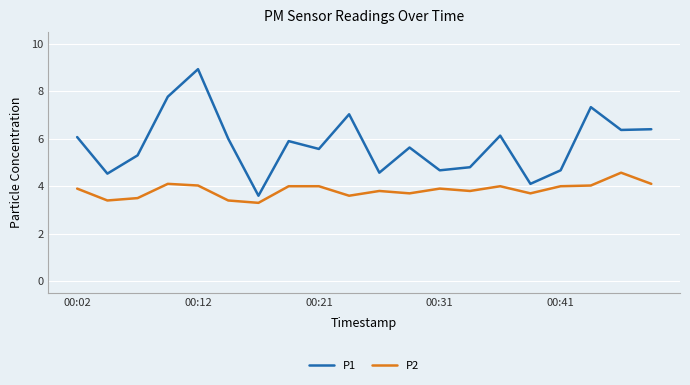

Which series has the widest spread of values?

P1